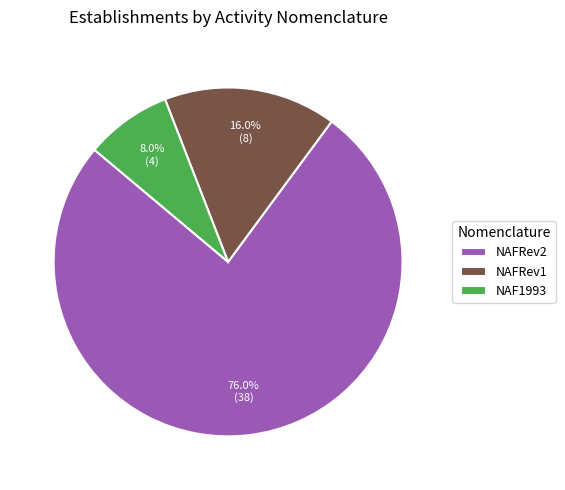

What is the smallest slice in the pie chart?

NAF1993